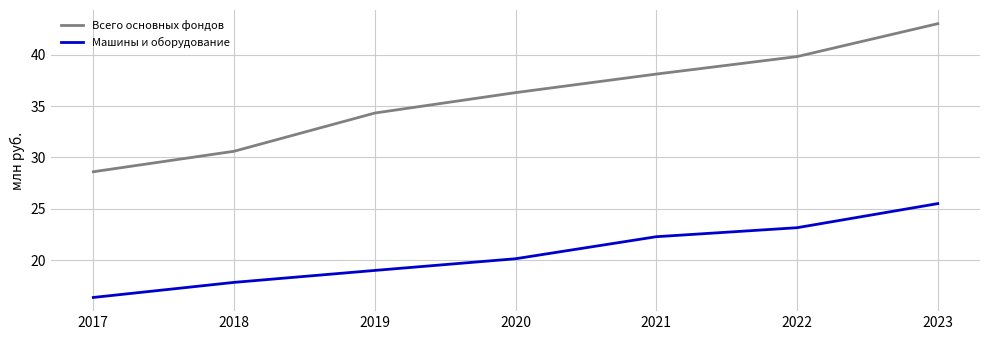

True or false: Всего основных фондов and Машины и оборудование cross at least once.

False